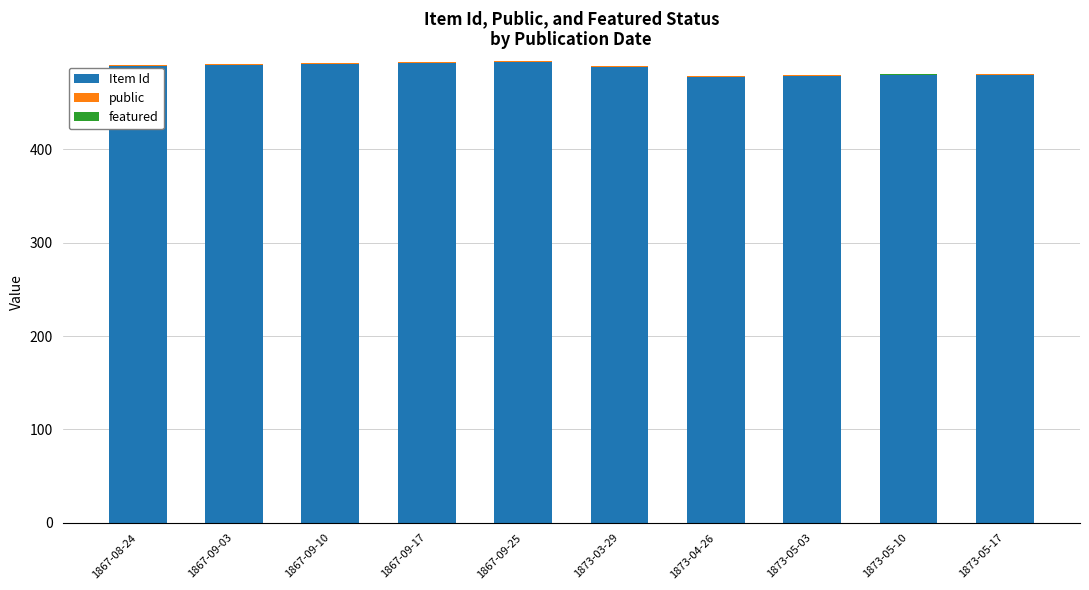

True or false: Item Id has a value of 489 at 1867-08-24.

True